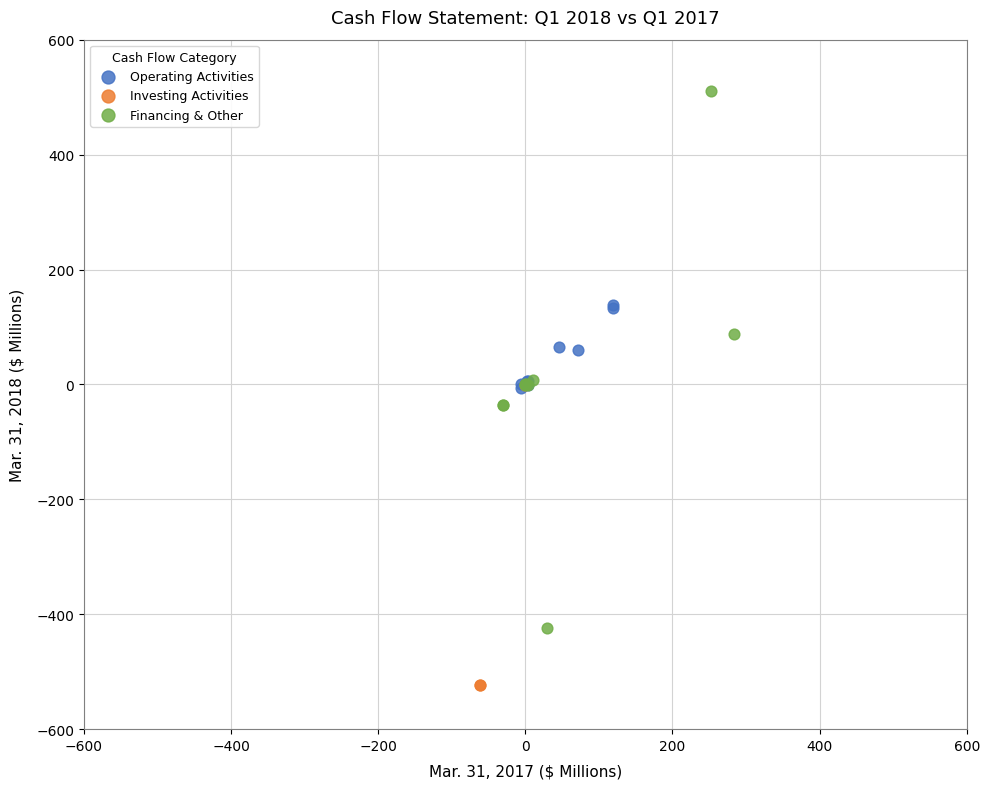

Which series has the largest Y range (max minus min)?

Financing & Other